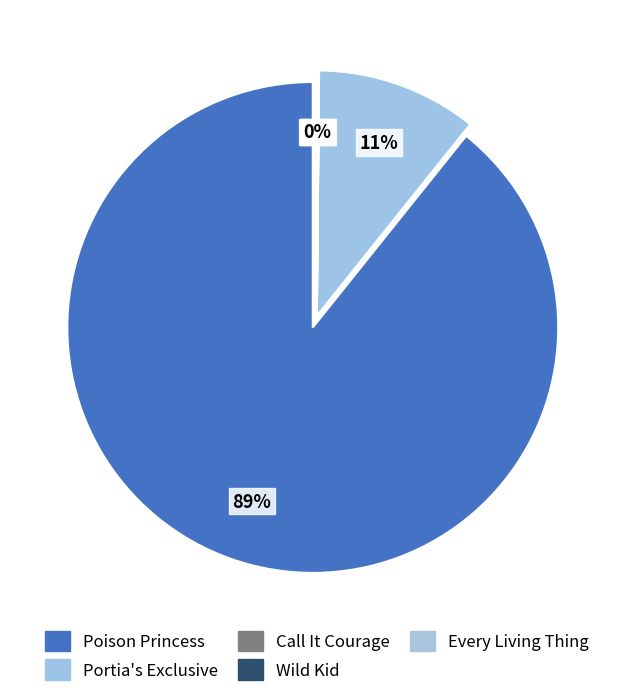

Which slice is the largest?

Poison Princess